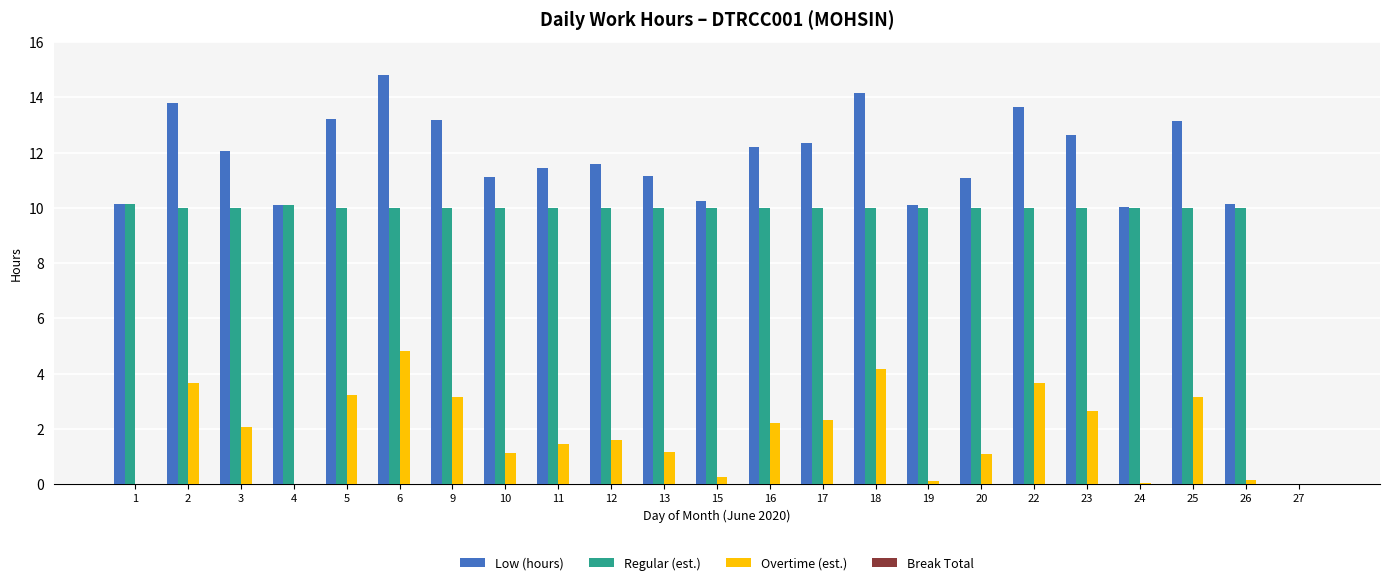

What is the sum of the Low (hours) values at 16 and 2?

26.0